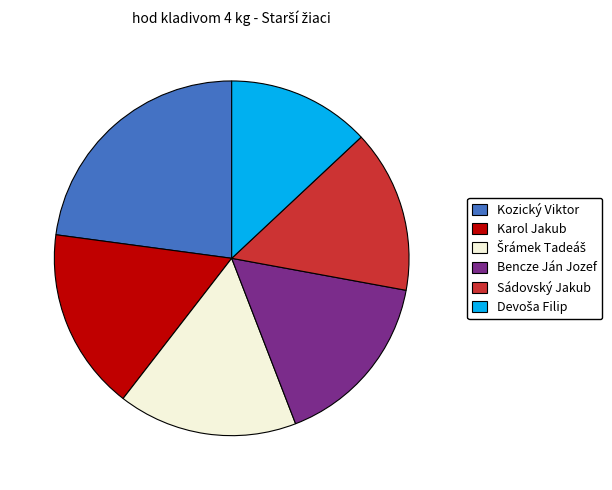

Which category has the biggest portion of the pie?

Kozický Viktor